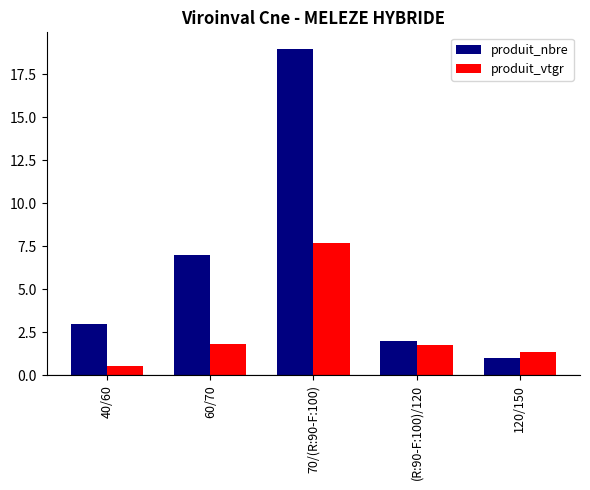

Is the value of produit_nbre at 40/60 greater than the value of produit_vtgr at (R:90-F:100)/120?

Yes